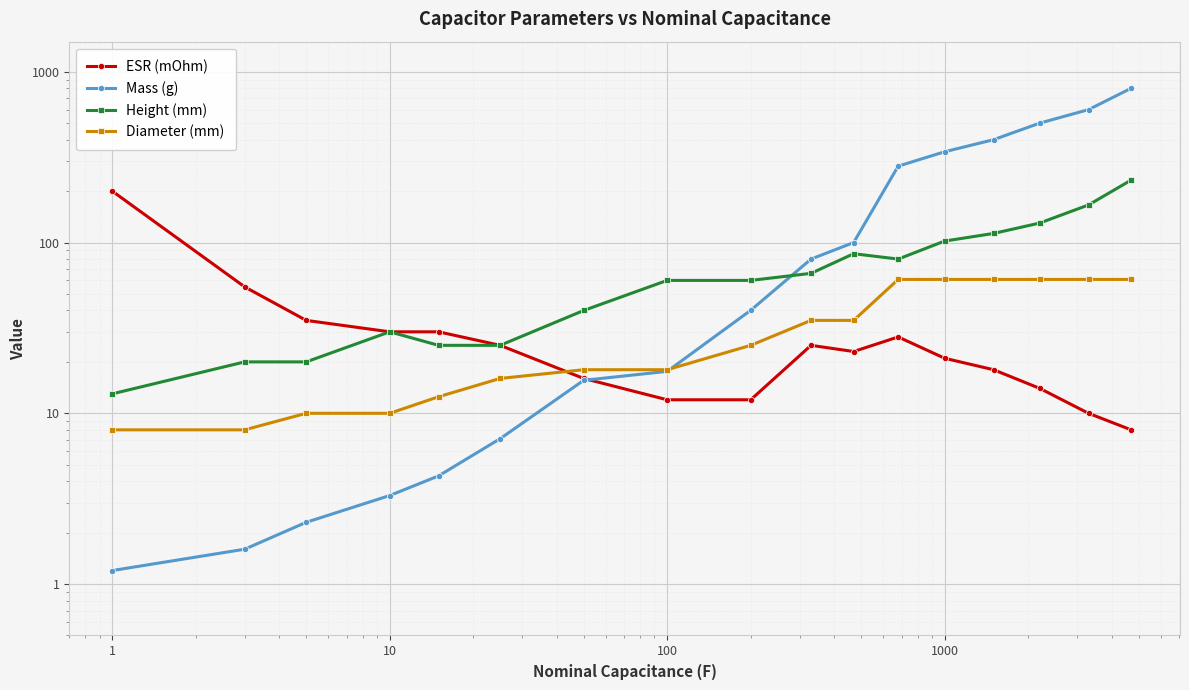

What is the value of the ESR (mOhm) point at the 14th from the left?

18.0